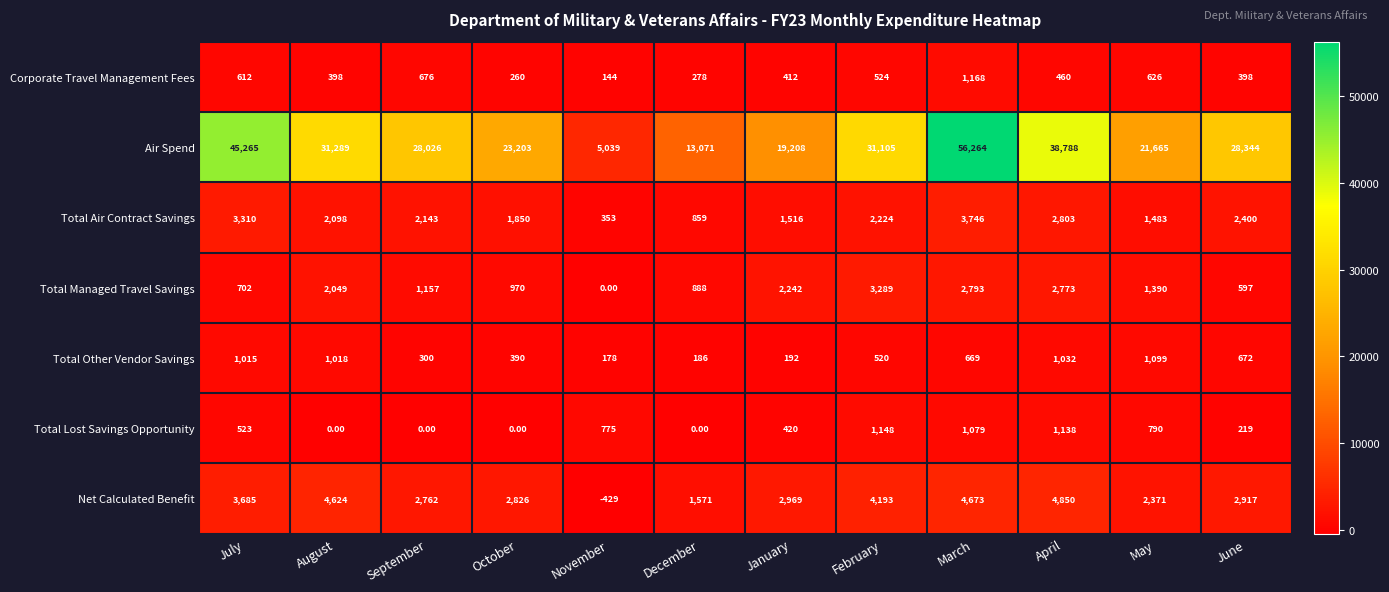

Rank the series at June from highest to lowest value.

Air Spend, Net Calculated Benefit, Total Air Contract Savings, Total Other Vendor Savings, Total Managed Travel Savings, Corporate Travel Management Fees, Total Lost Savings Opportunity